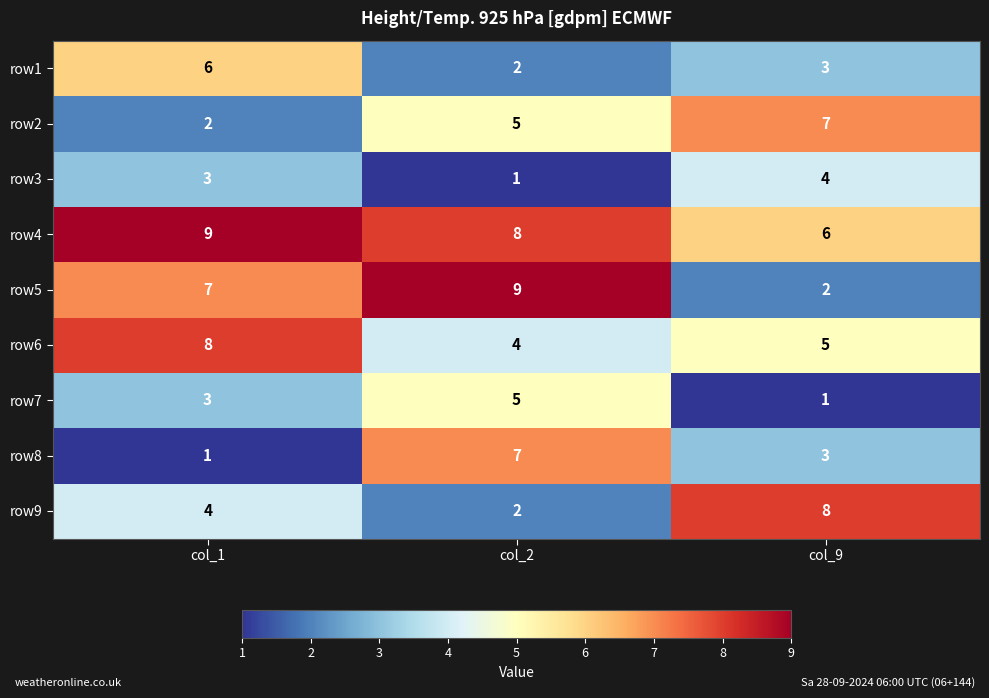

The value of row8 at col_9 is 4. True or false?

False